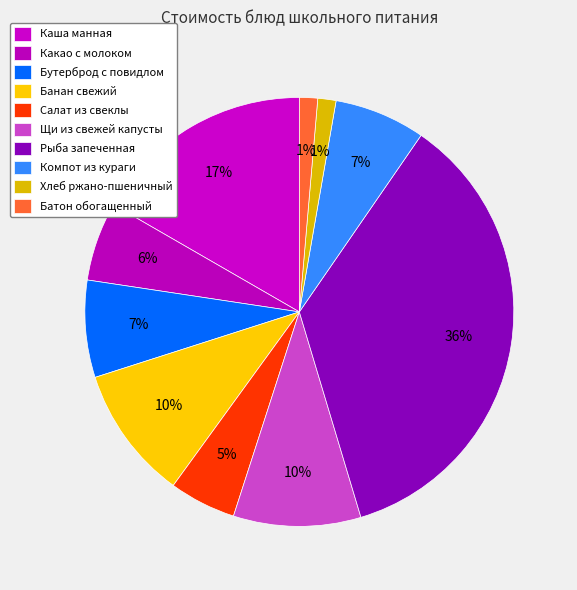

Is there a majority slice in this chart?

No